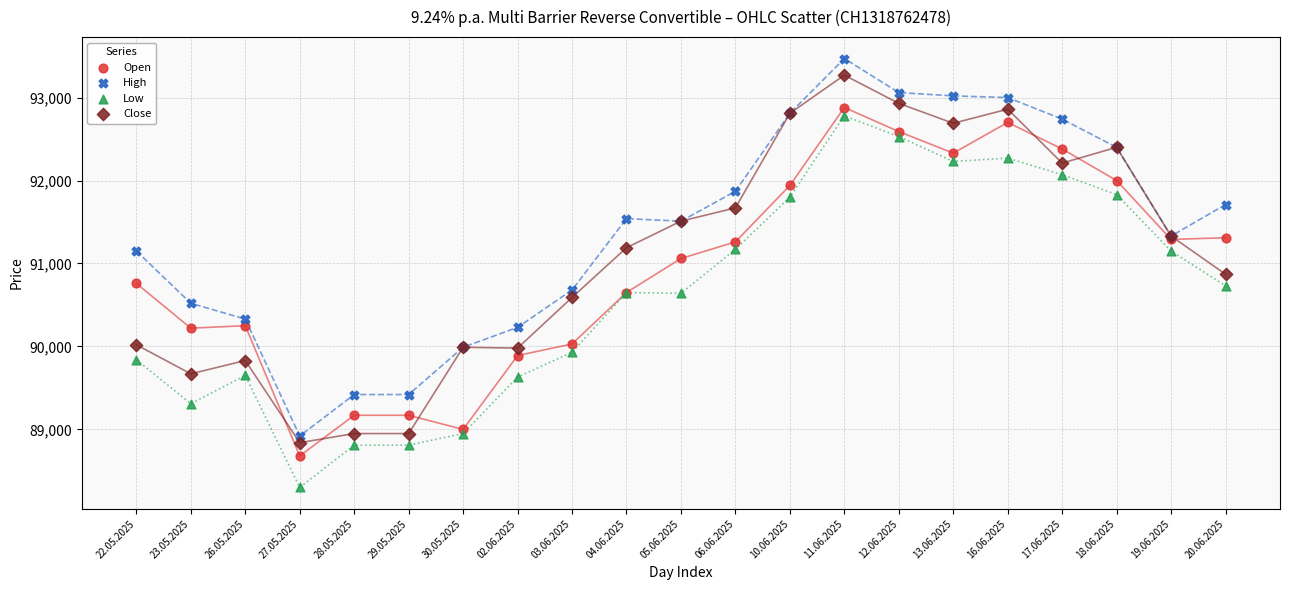

Which series has the widest spread of Y values?

High